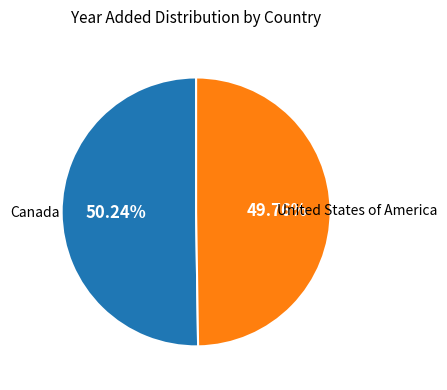

What percentage do Canada and United States of America together represent?

100.0%